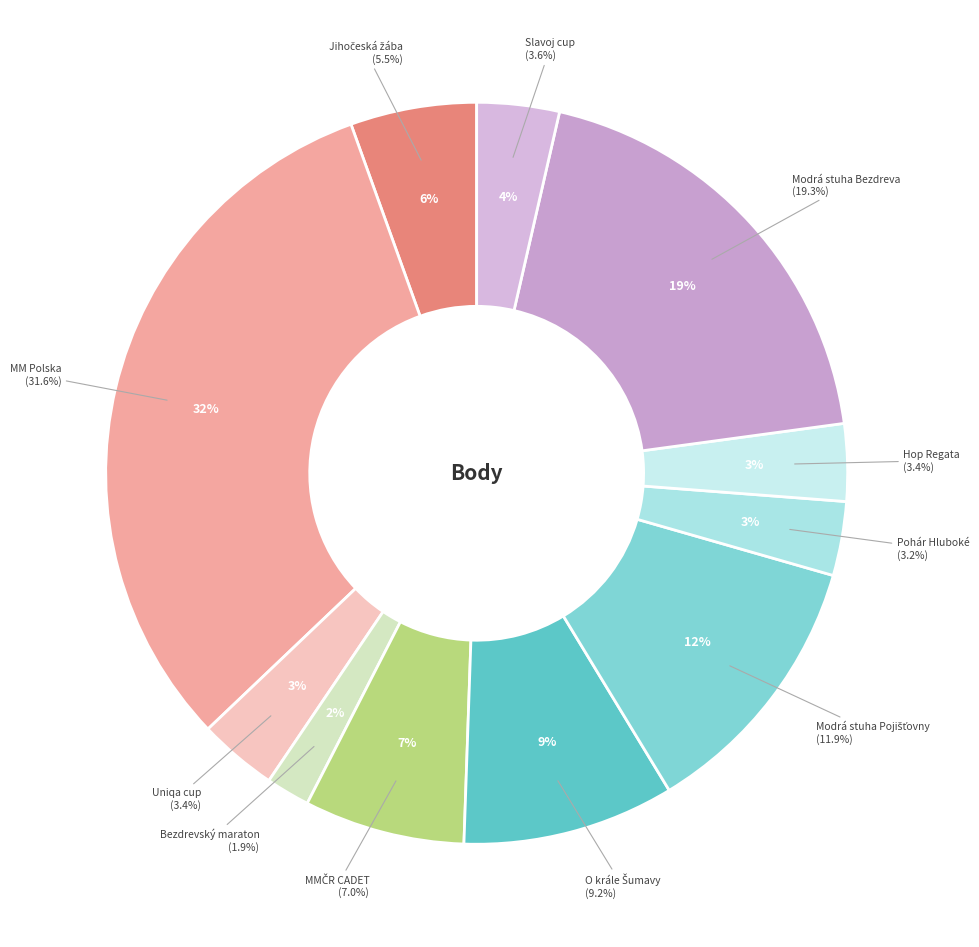

Which slice is the smallest?

Bezdrevský maraton